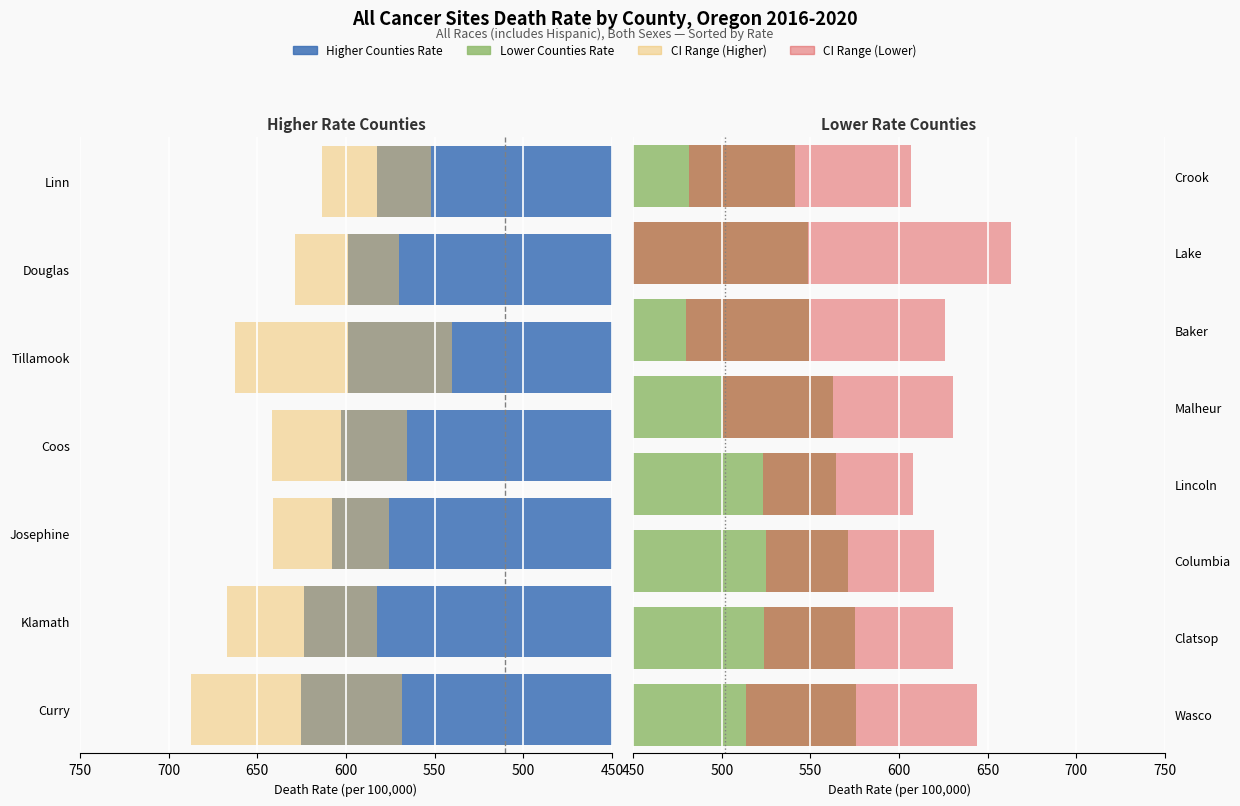

Reading right to left, transcribe all the data shown in this chart.

Age-Adjusted Death Rate: 541.4	548.6	549.0	562.8	564.3	571.1	575.1	575.8
CI Range: 125.7	213.8	146.4	130.1	84.9	94.8	106.6	130.5